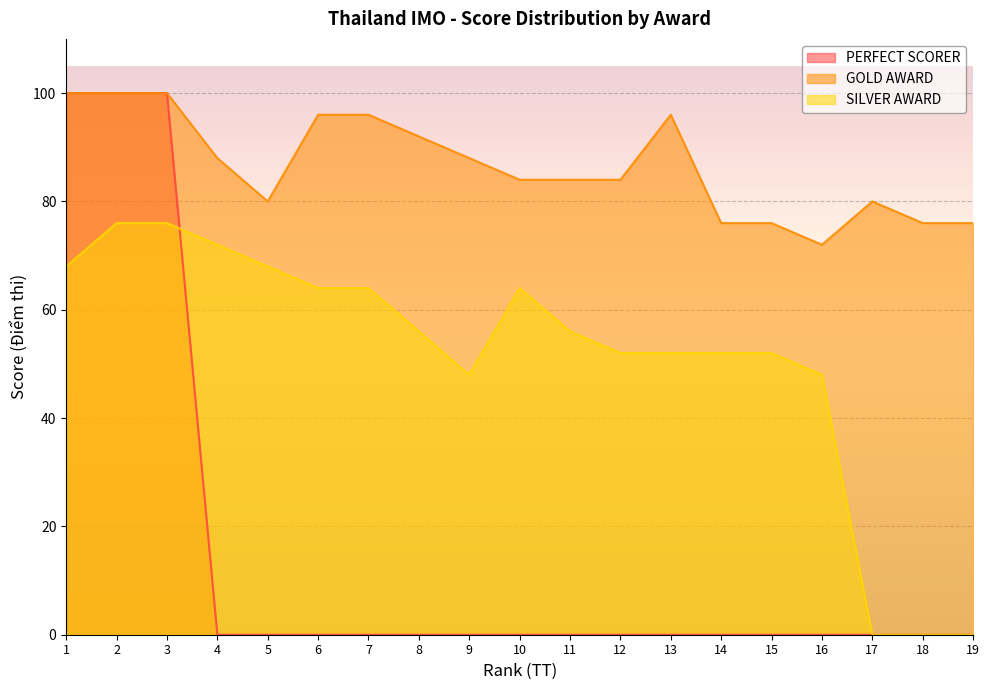

At which category is the sum across all series the highest?

2